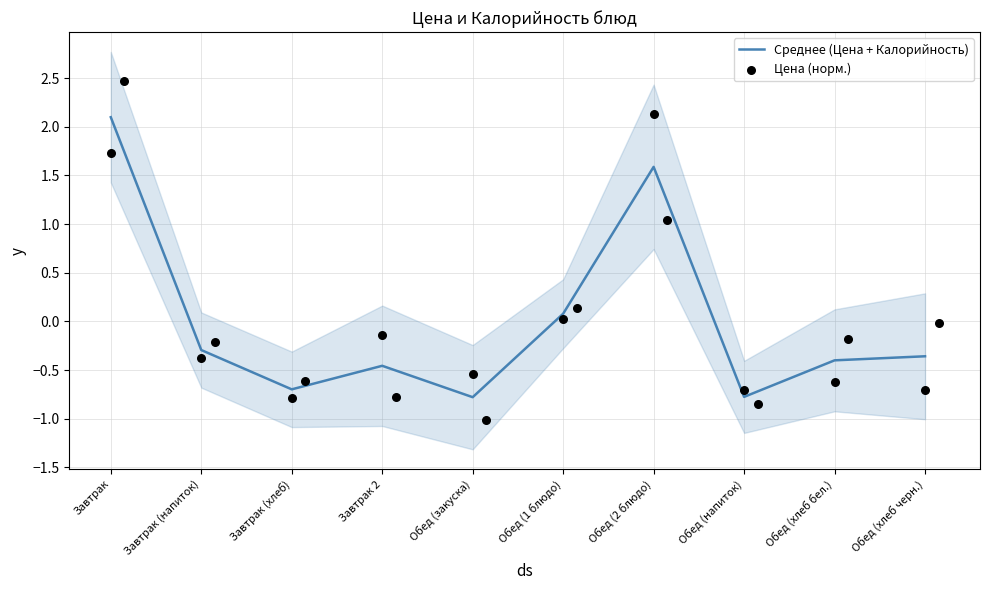

At which category is the sum across all series the highest?

Завтрак